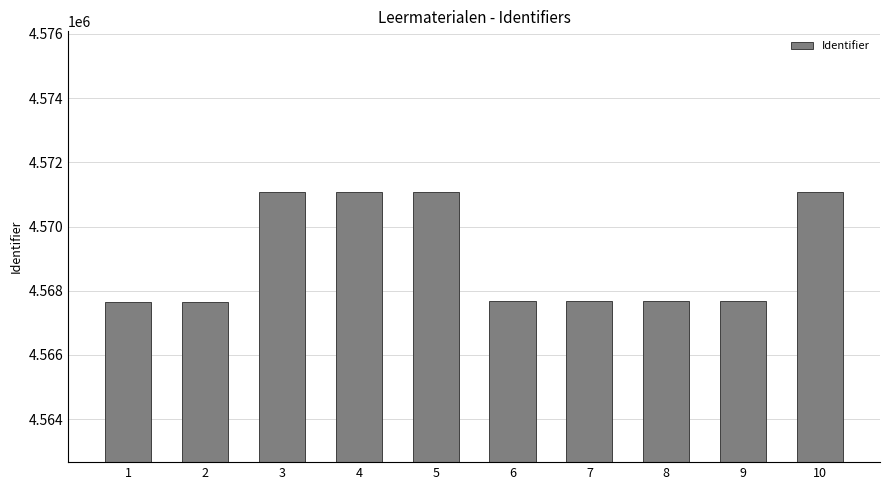

What is the difference between the second highest and second lowest values?

3415